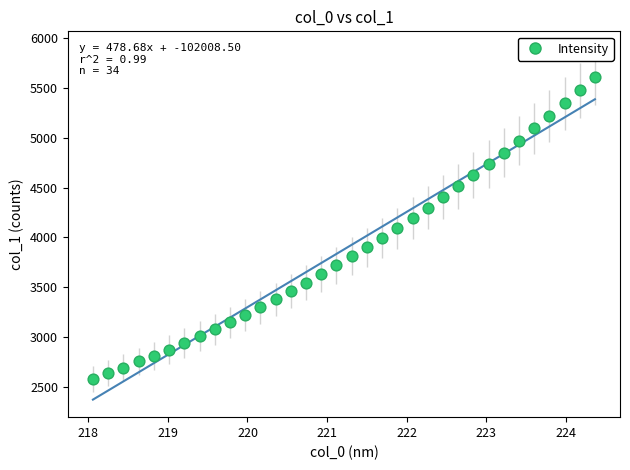

What is the range of Y values (max minus min)?

3034.2